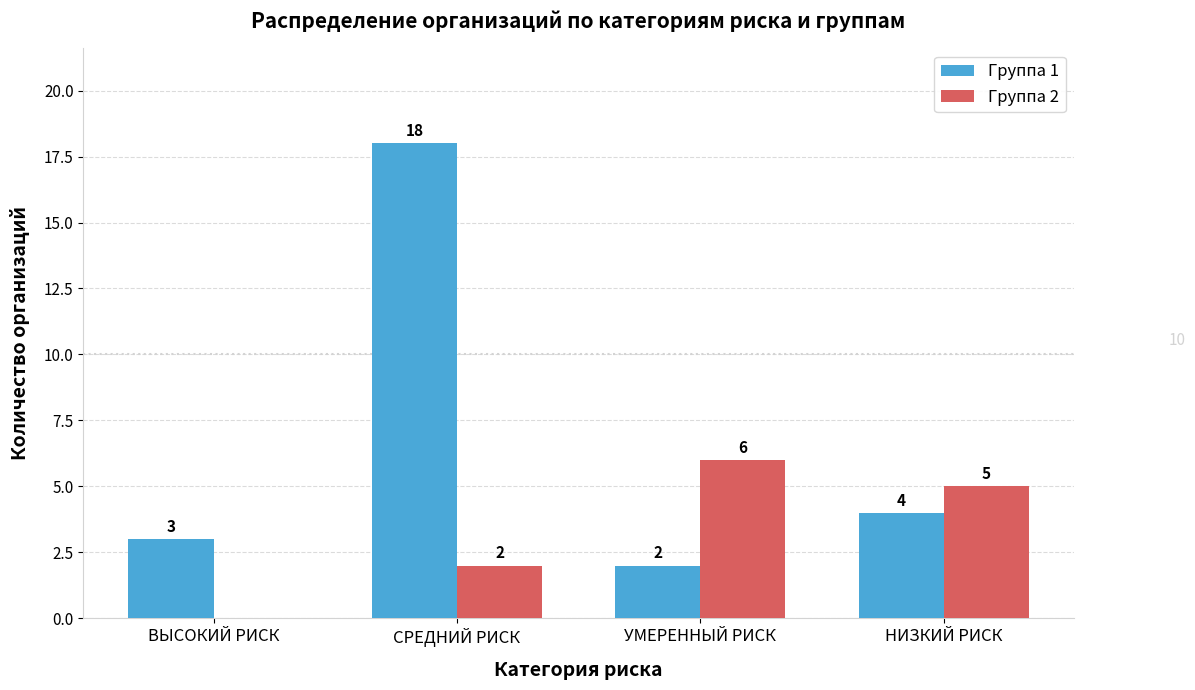

Are the bars horizontal?

No